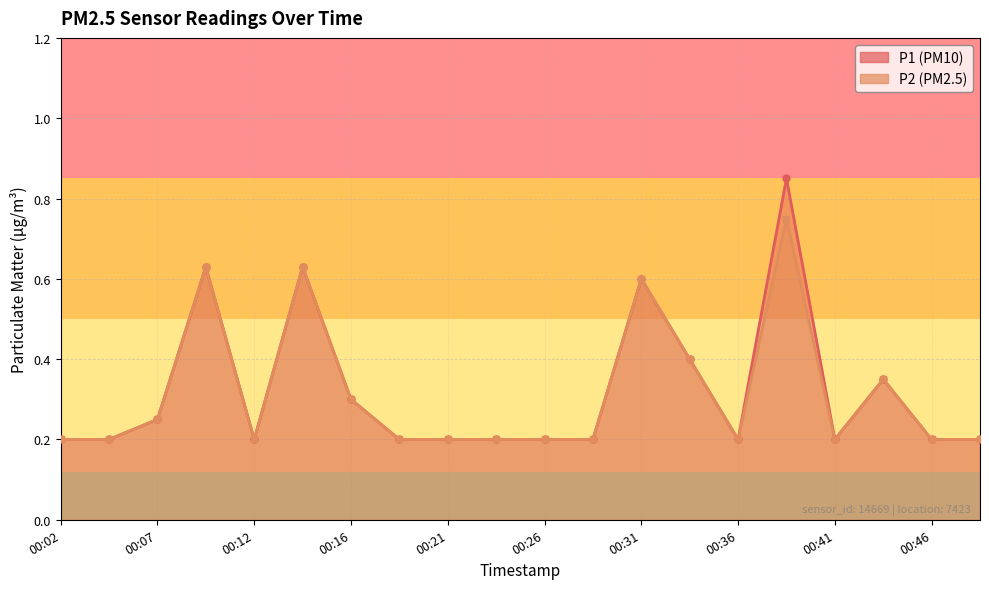

At which label is P2 closest to 0?

00:02